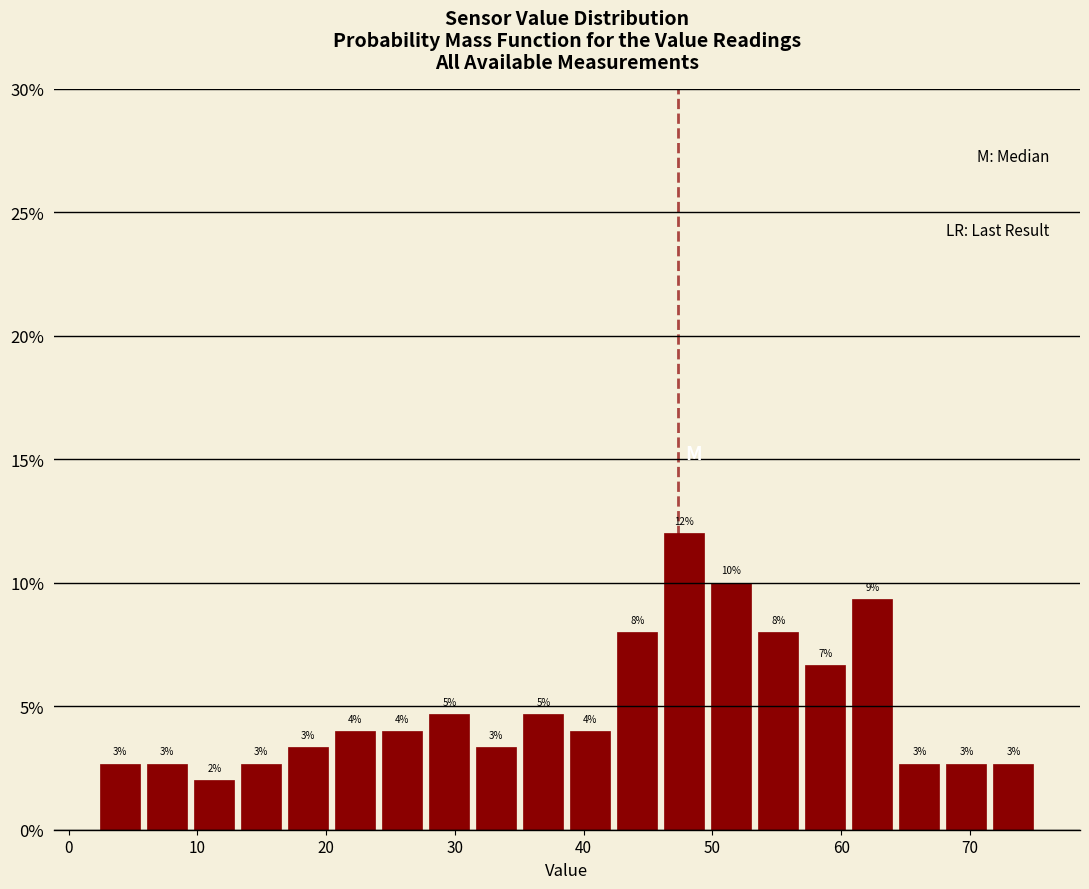

Around what value on the x-axis is the tallest bar? Give the approximate position of its centre, as read against the axis.

48